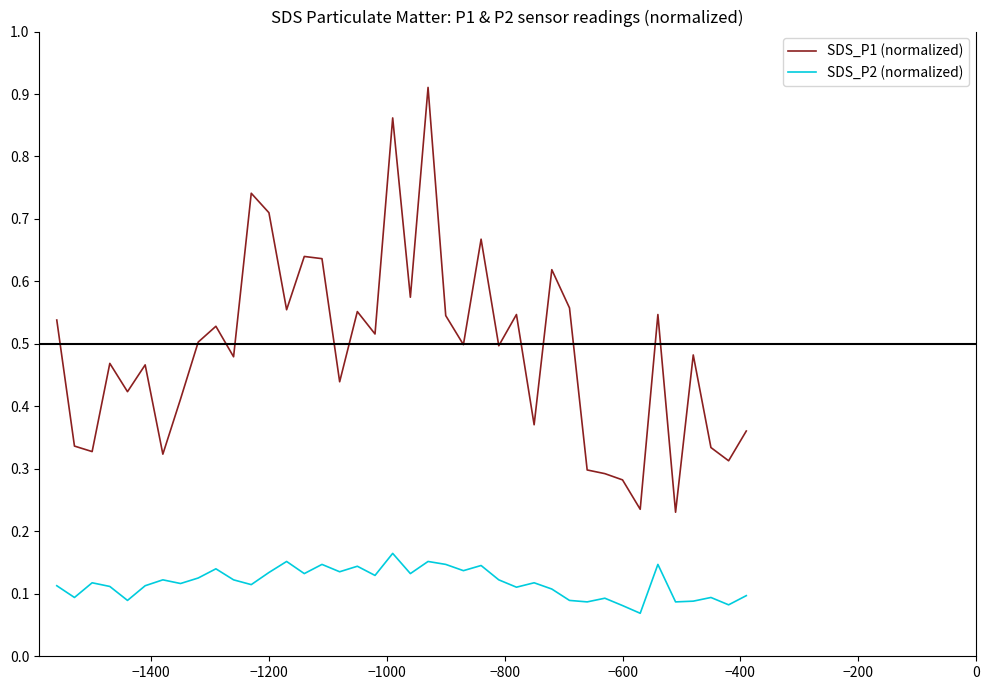

True or false: SDS_P2 (normalized) and SDS_P1 (normalized) cross at least once.

False